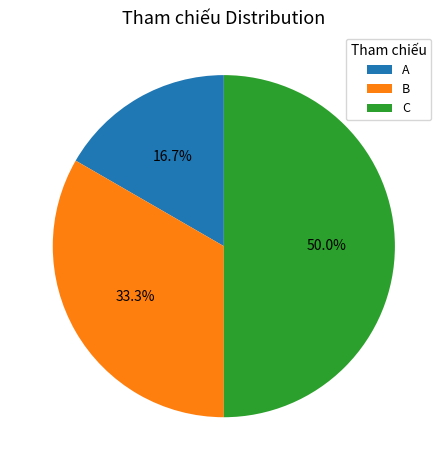

How much of the chart is everything except B?

66.7%